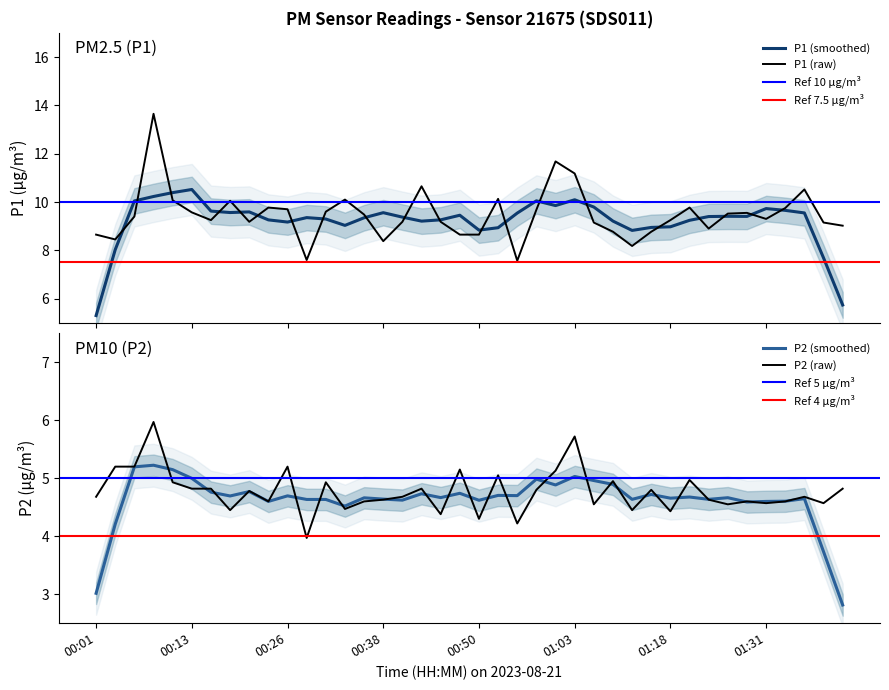

What is the total value across all series at 00:21?

14.0